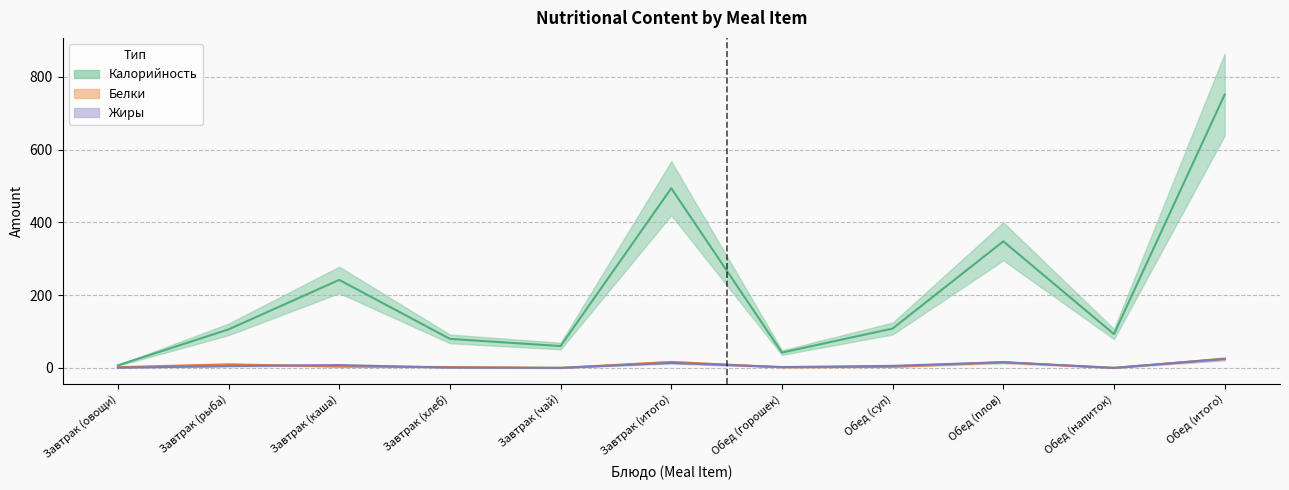

Reading right to left, what are all the values shown in this chart?

Калорийность: Обед (итого)=751.6	Обед (напиток)=93.0	Обед (плов)=348.0	Обед (суп)=108.2	Обед (горошек)=42.1	Завтрак (итого)=494.0	Завтрак (чай)=60.0	Завтрак (хлеб)=79.8	Завтрак (каша)=242.0	Завтрак (рыба)=105.9	Завтрак (овощи)=7.0
Белки: Обед (итого)=25.1	Обед (напиток)=0.1	Обед (плов)=15.2	Обед (суп)=3.1	Обед (горошек)=1.8	Завтрак (итого)=16.4	Завтрак (чай)=0.1	Завтрак (хлеб)=2.3	Завтрак (каша)=3.8	Завтрак (рыба)=9.8	Завтрак (овощи)=2.0
Жиры: Обед (итого)=24.4	Обед (напиток)=0.0	Обед (плов)=15.8	Обед (суп)=5.5	Обед (горошек)=2.3	Завтрак (итого)=13.5	Завтрак (чай)=0.1	Завтрак (хлеб)=0.7	Завтрак (каша)=7.8	Завтрак (рыба)=5.0	Завтрак (овощи)=0.5